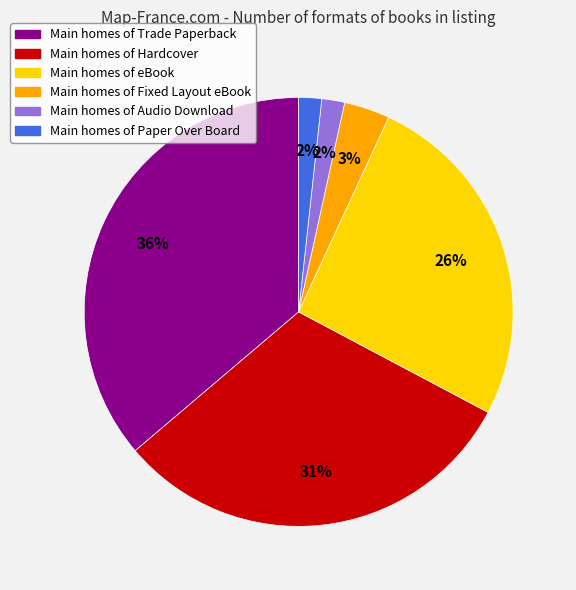

Is there a majority slice in this chart?

No